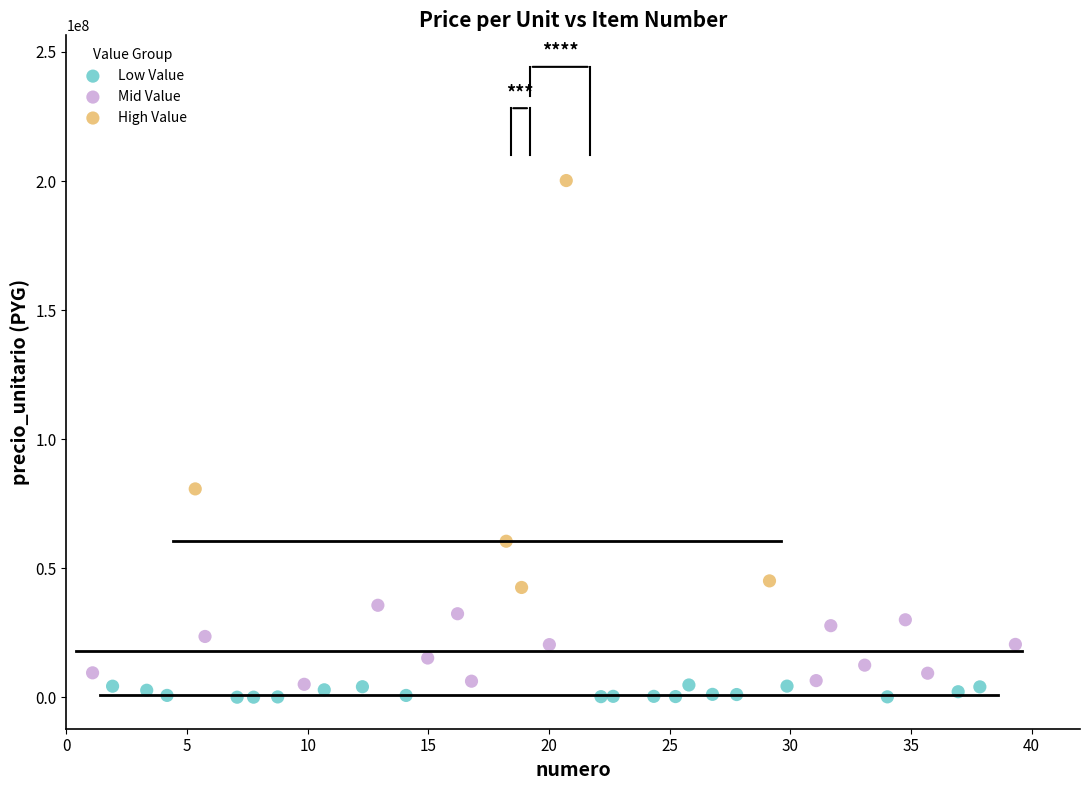

Which series has the largest Y range (max minus min)?

High Value